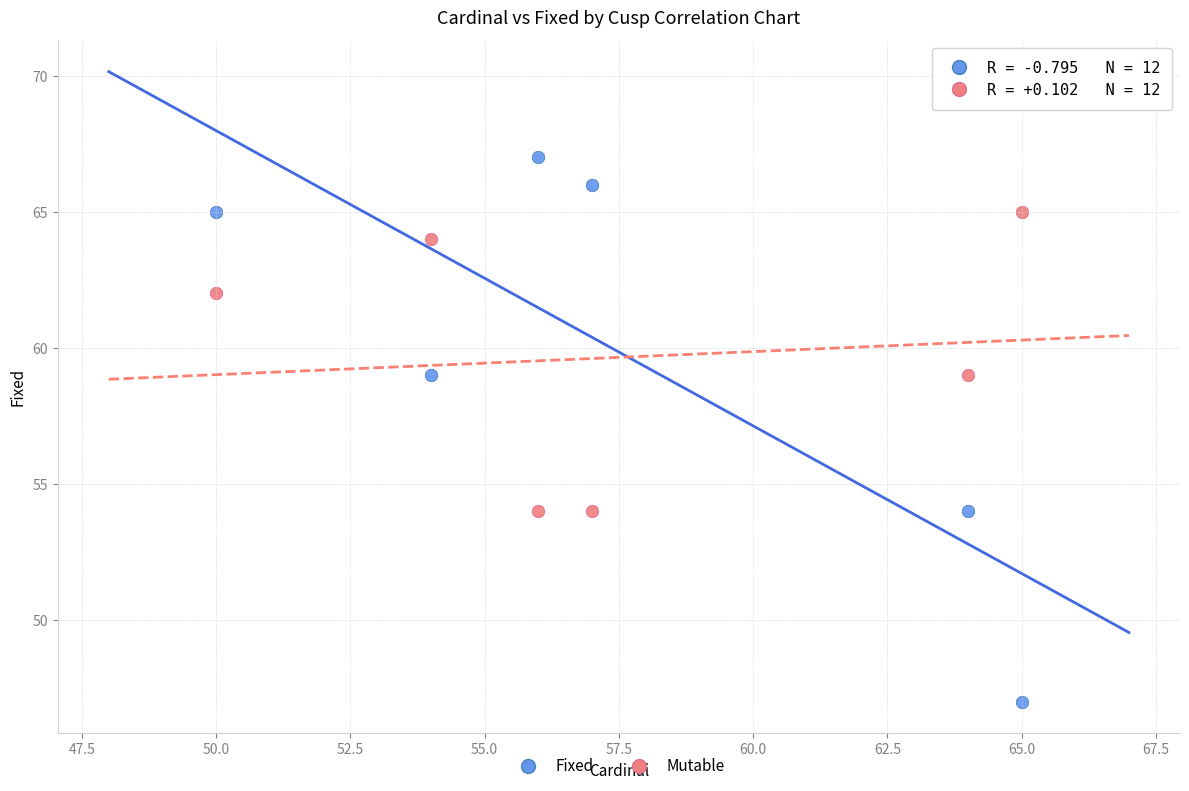

What are all the series names shown in the legend?

Fixed, Mutable